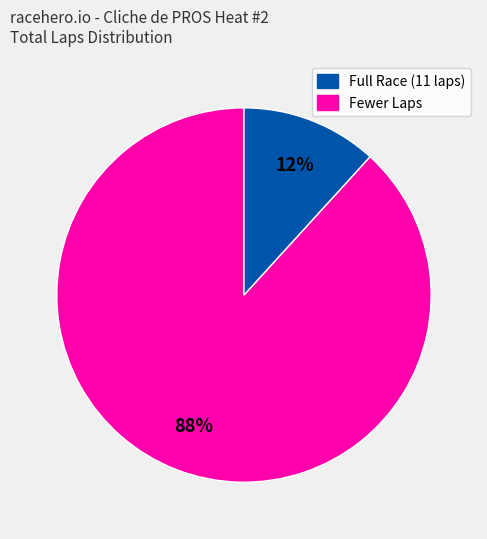

Between Fewer Laps and Full Race (11 laps), which is larger?

Full Race (11 laps)